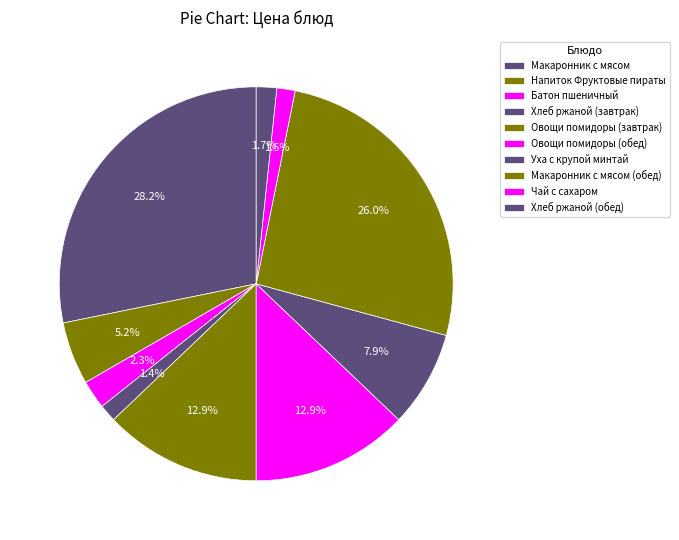

True or false: Овощи помидоры (завтрак) accounts for 28% of the total.

False